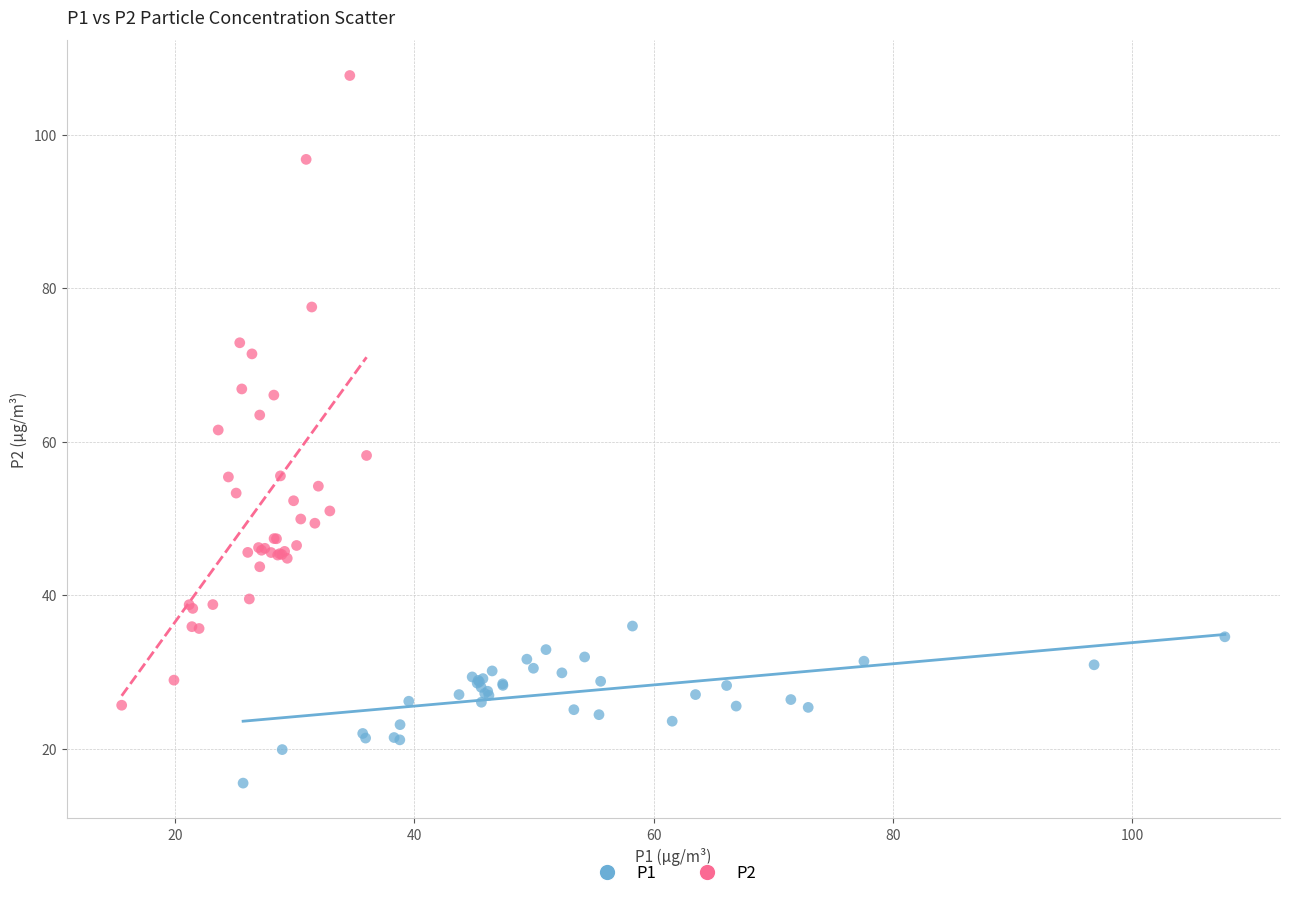

Which series has the largest Y range (max minus min)?

P2